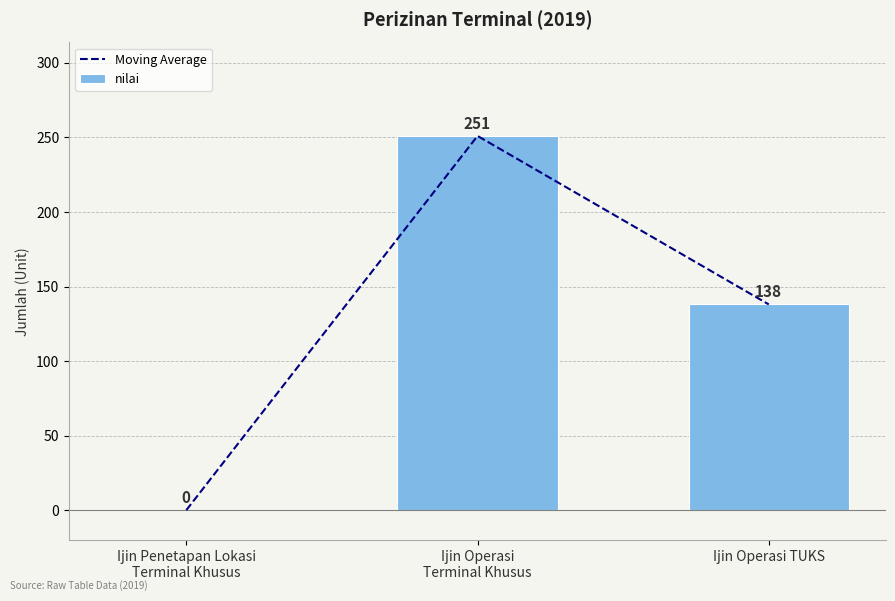

At which category does the chart reach its minimum across all series?

Ijin Penetapan Lokasi
Terminal Khusus